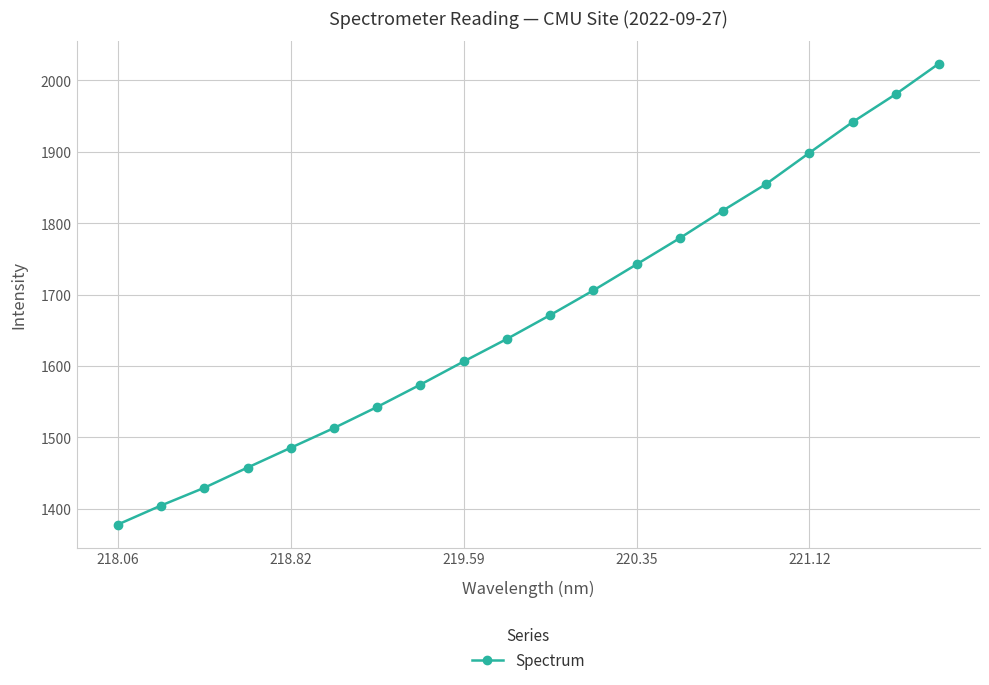

Count the number of categories in the chart.

20